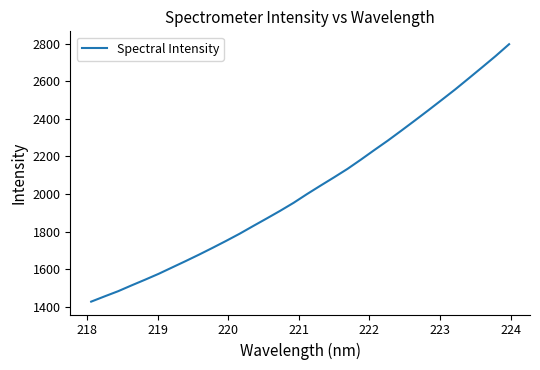

Does the chart have visible grid lines?

No